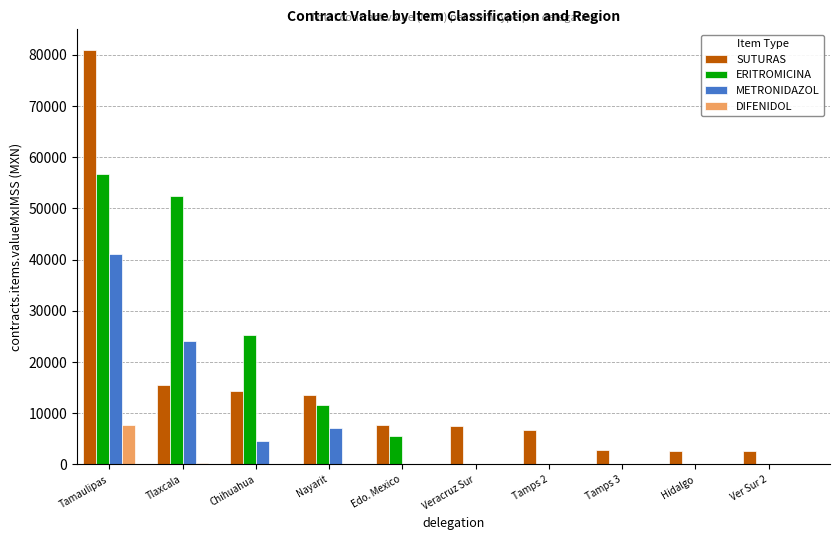

The SUTURAS series shows 2900.0 at Tamps 3. True or false?

True